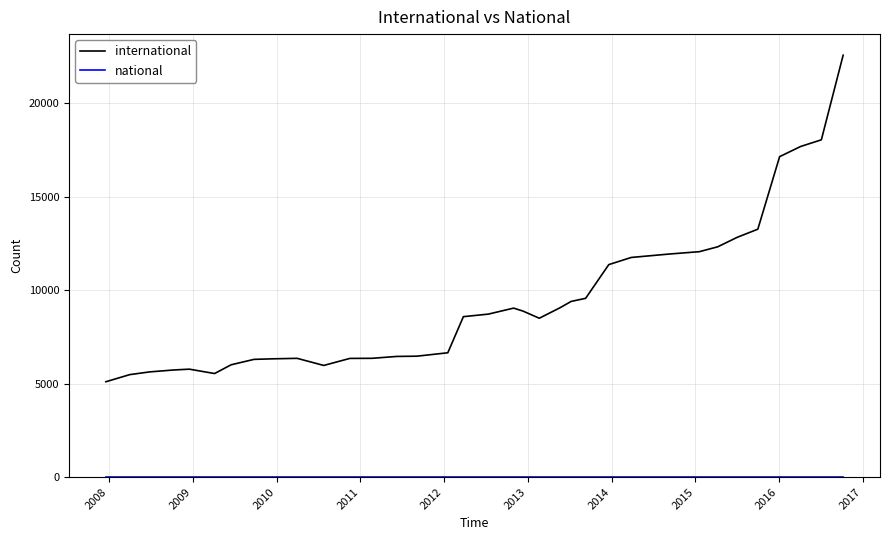

What is the difference between the second highest and minimum values in the international series?

12936